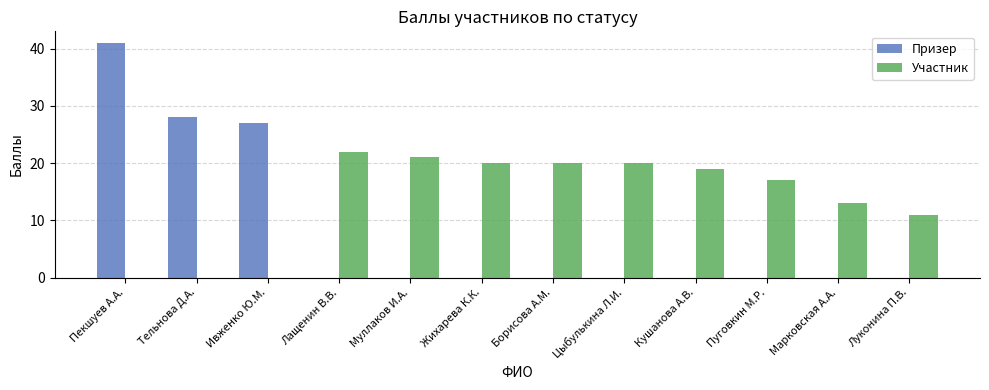

Which series changed the most between Цыбулькина Л.И. and Пуговкин М.Р.?

Участник